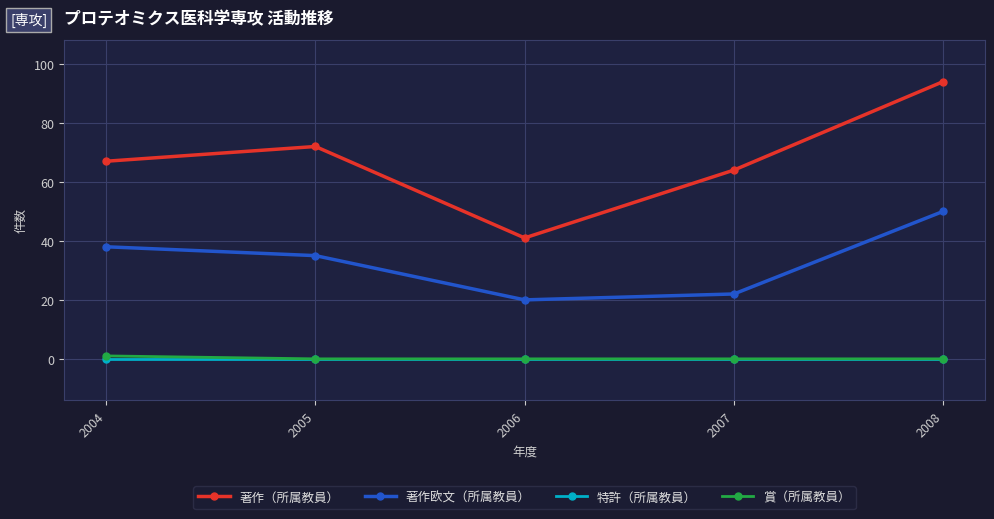

Which series has the widest spread of values?

著作（所属教員）